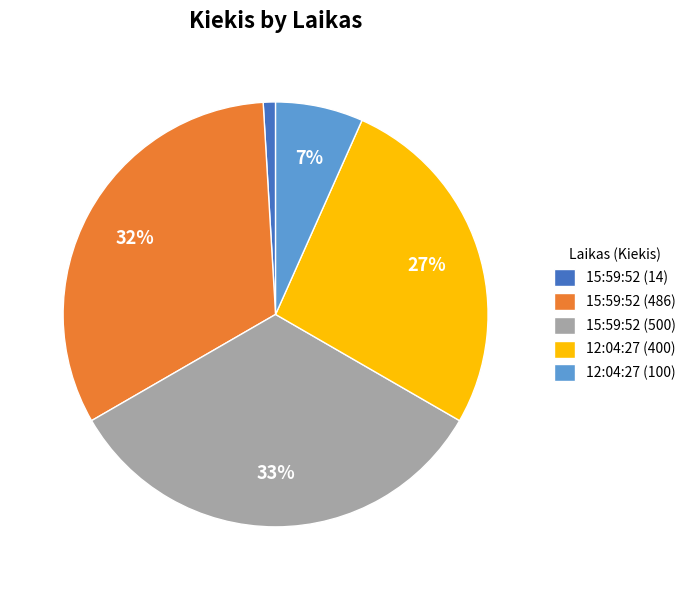

Is the sum of 15:59:52 (486) and 15:59:52 (14) greater than half?

No